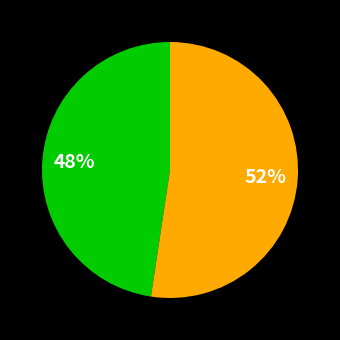

To the nearest percent, what is the average slice percentage?

50%